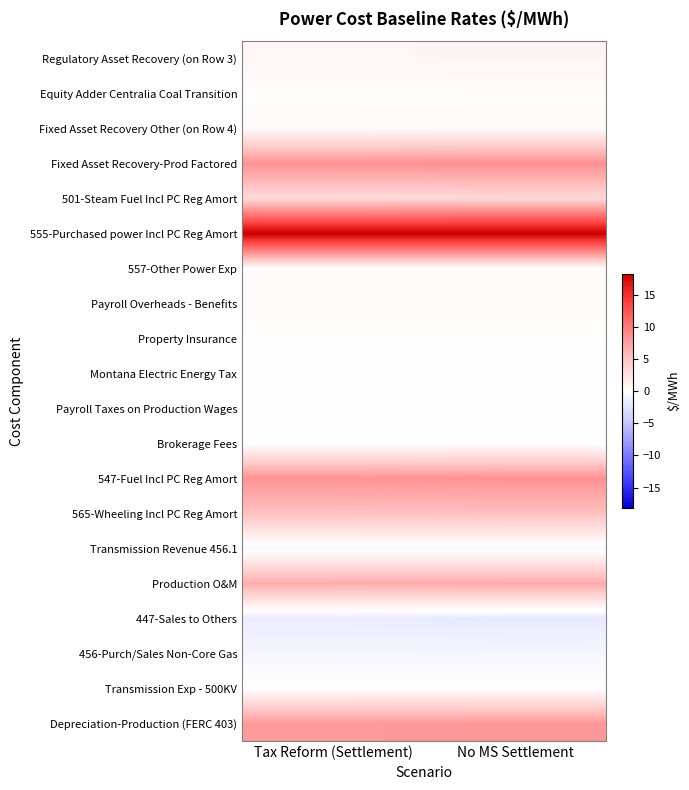

Between Tax Reform (Settlement) and No MS Settlement, which is larger?

No MS Settlement